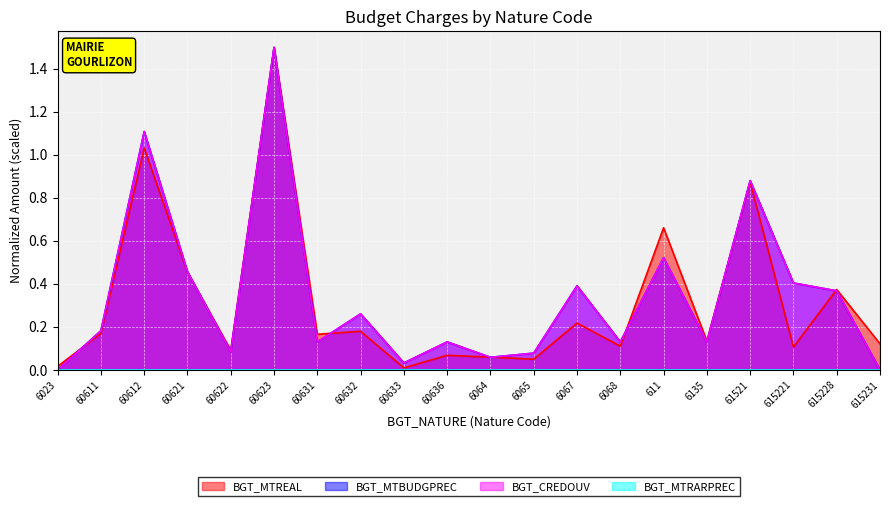

Which has a higher value, 611 or 615231?

611